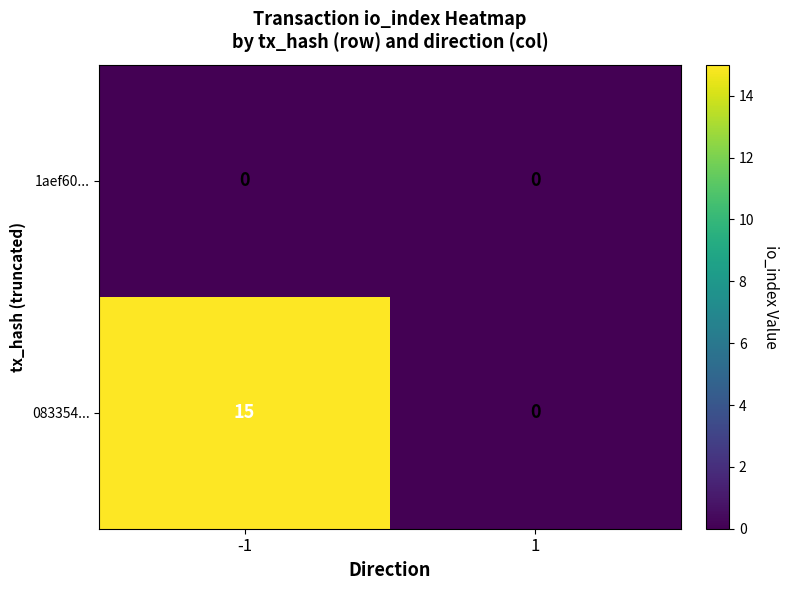

Is it true that 1aef60... equals 0 at 1?

True